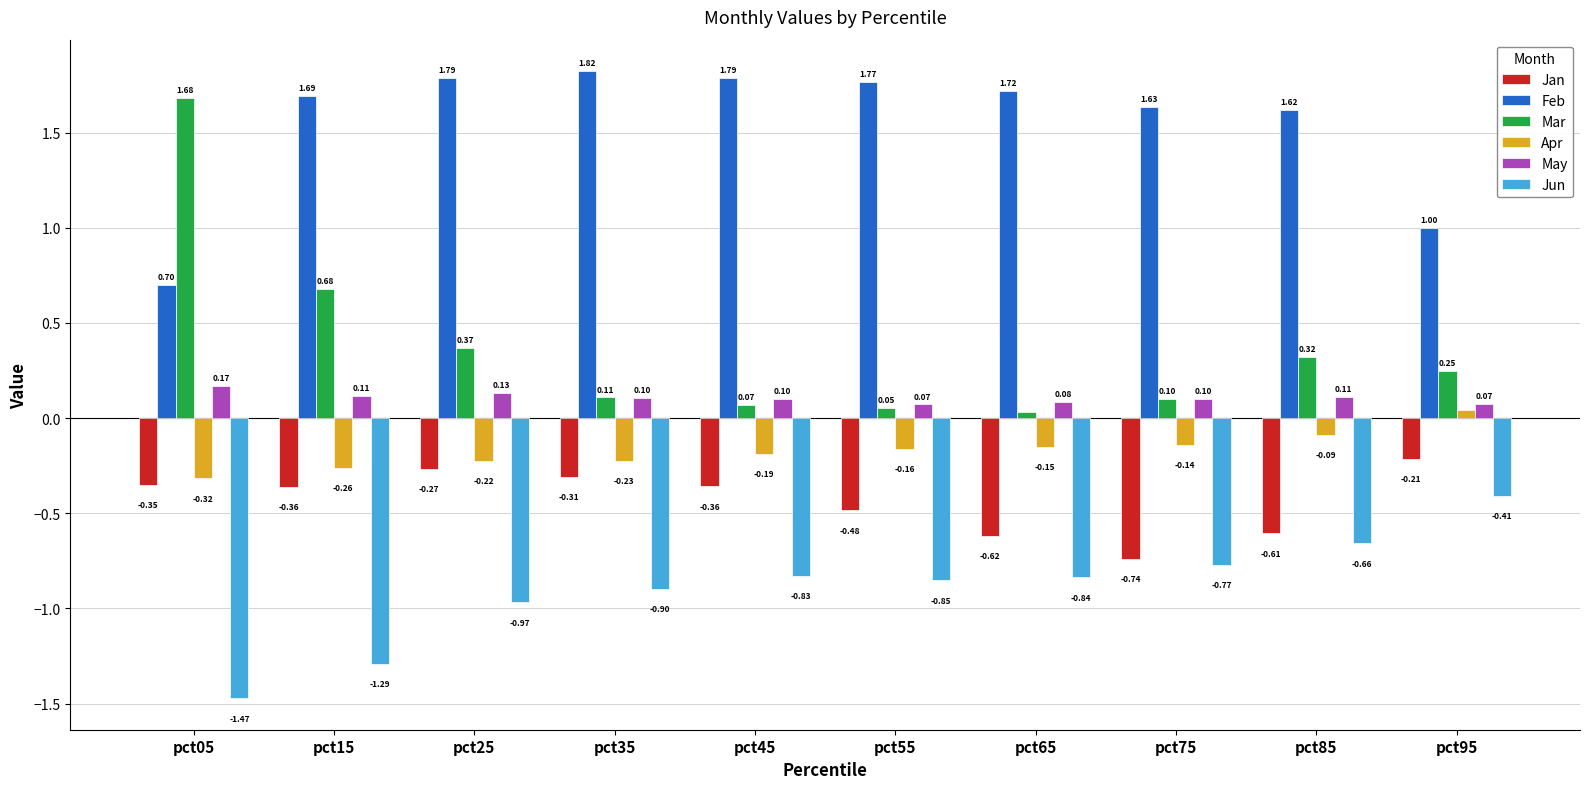

Between pct05 and pct45, which series saw the biggest shift?

Mar